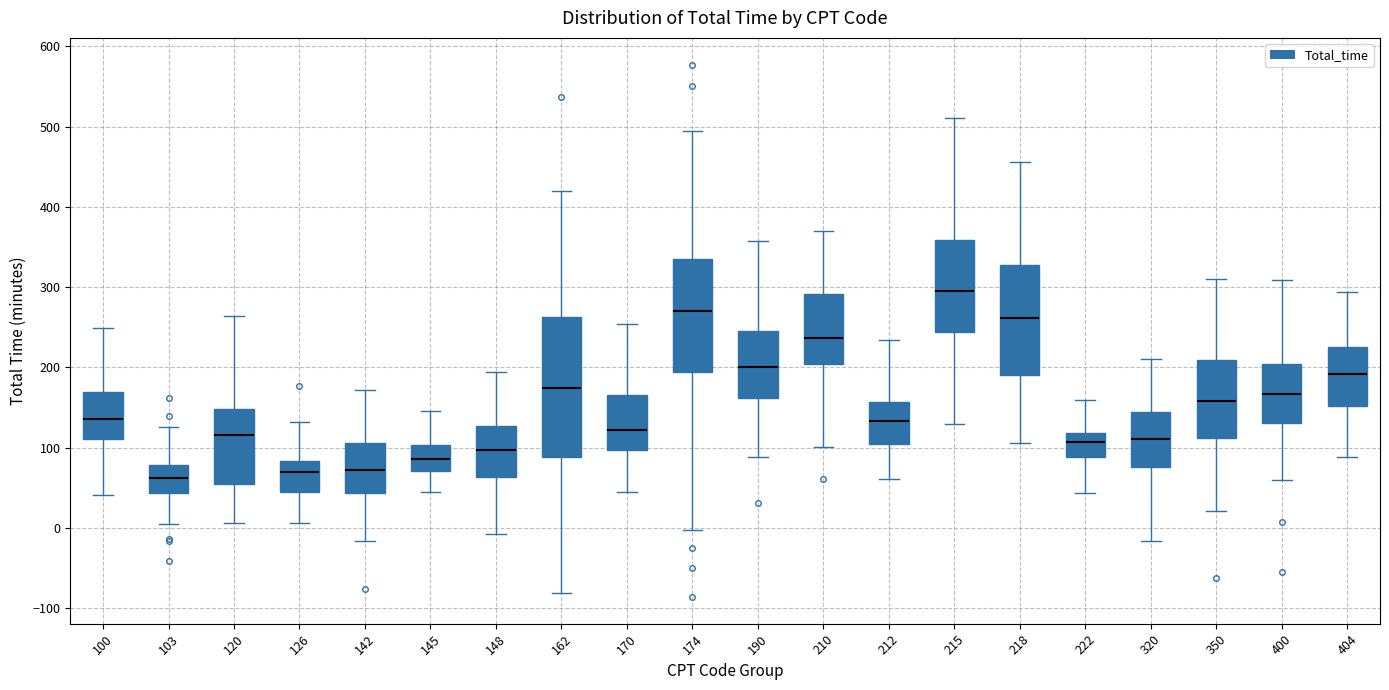

Which box is the tallest, from its lower edge to its upper edge?

162